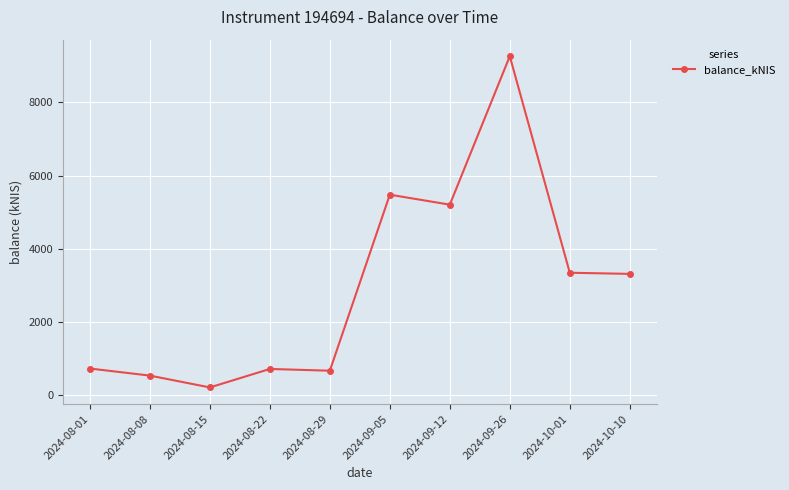

What is the difference between the values at 2024-08-01 and 2024-09-05?

4747.6